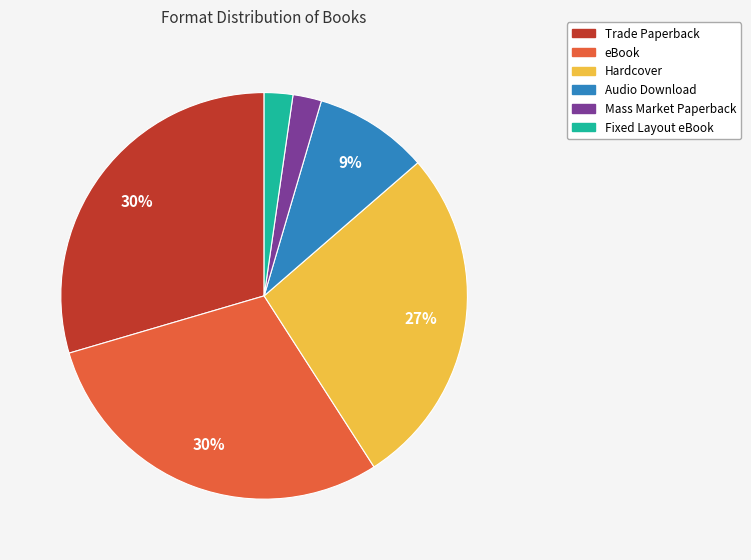

To the nearest percent, what is the average slice percentage?

17%